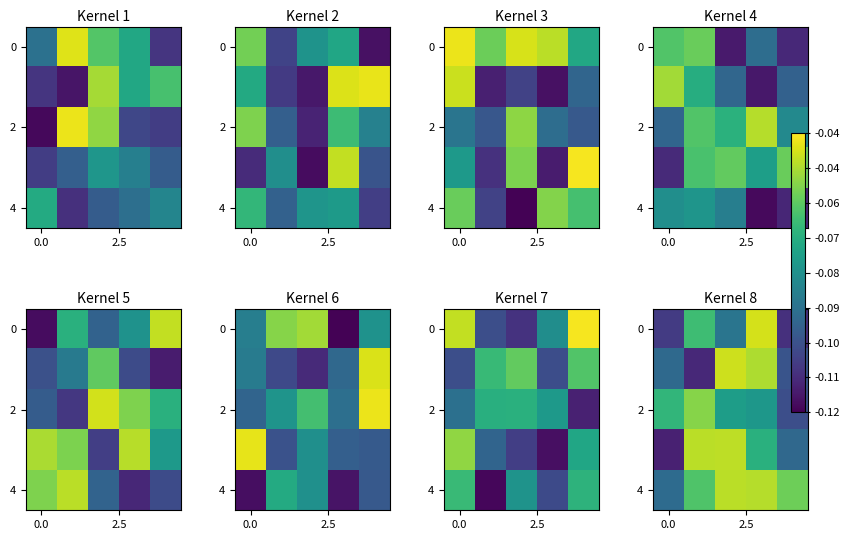

What is the sum of all 4 values?

-0.3